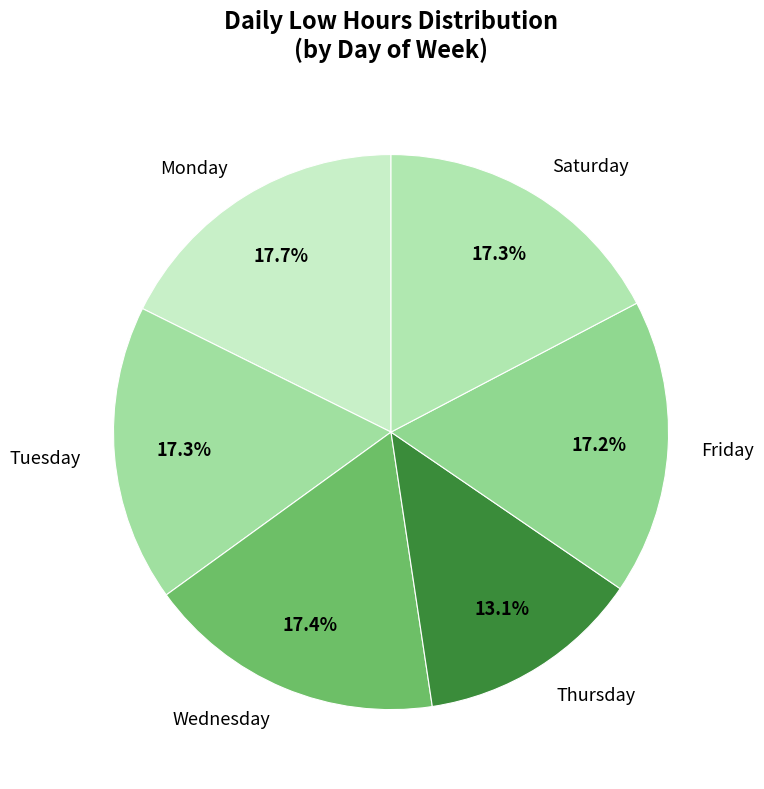

What portion of the pie excludes Saturday?

82.7%